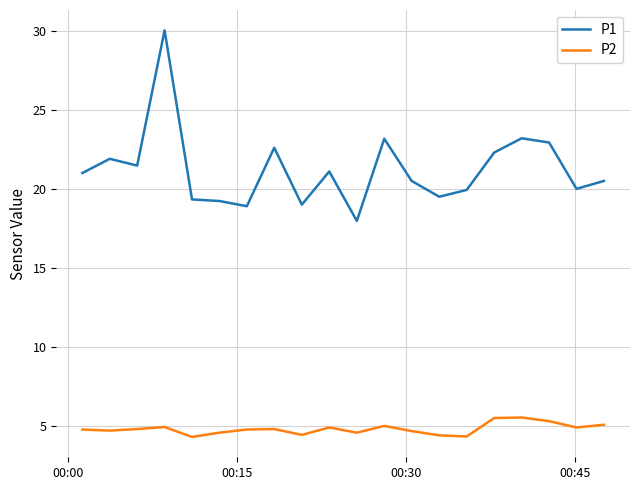

What is the maximum value shown in the chart?

30.0